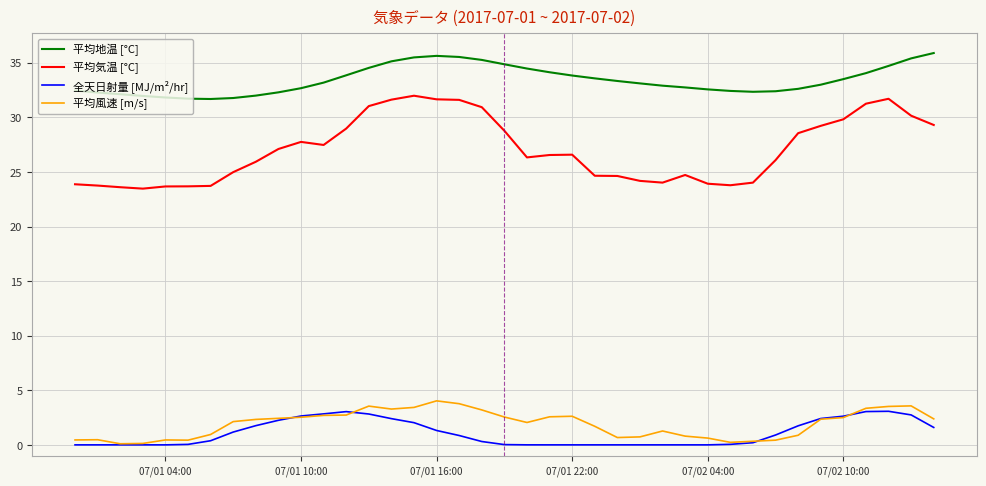

What is the highest value of the 平均地温 [°C] series?

35.9